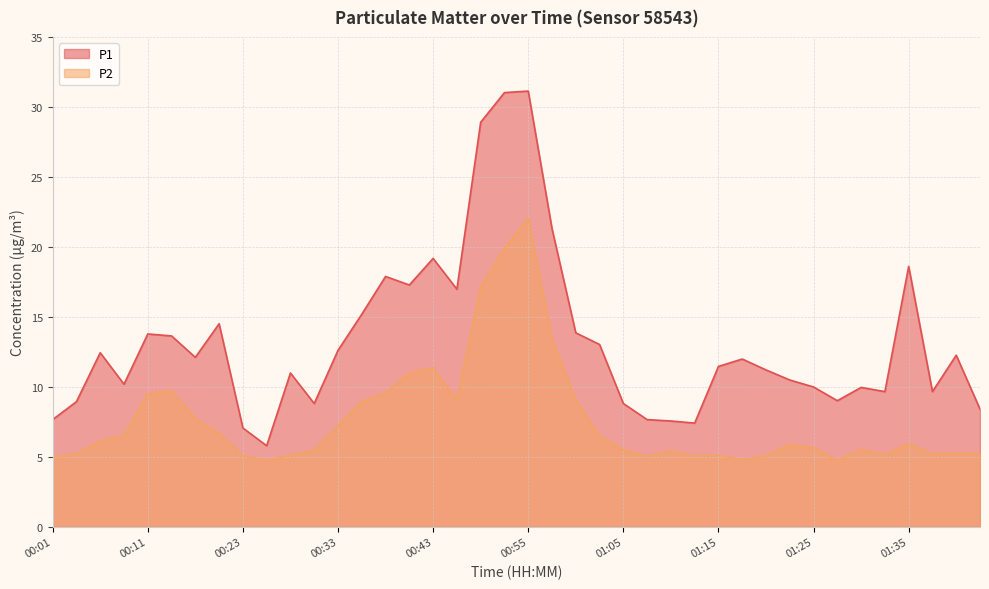

What is the maximum value shown in the chart?

31.1